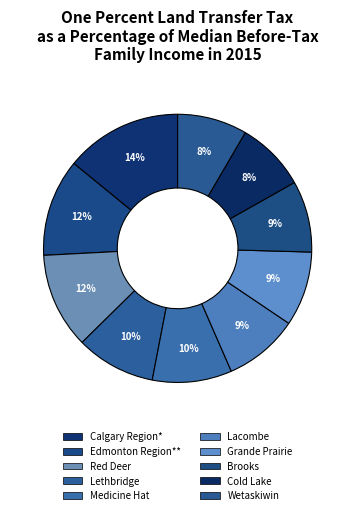

Does Calgary Region* account for over 50% of the chart?

No